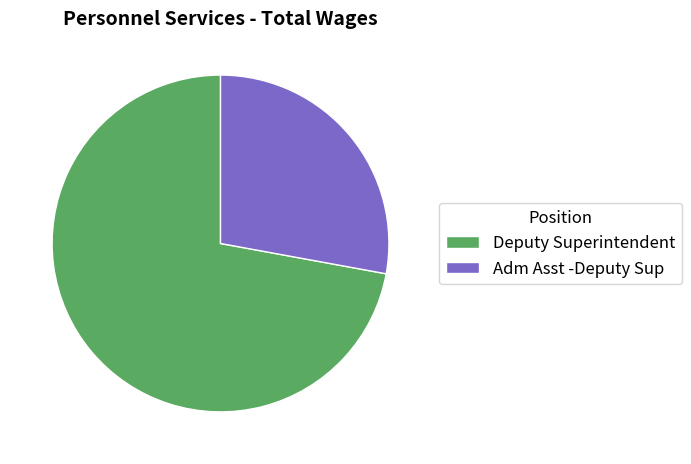

Which category has the smallest portion of the pie?

Adm Asst -Deputy Sup